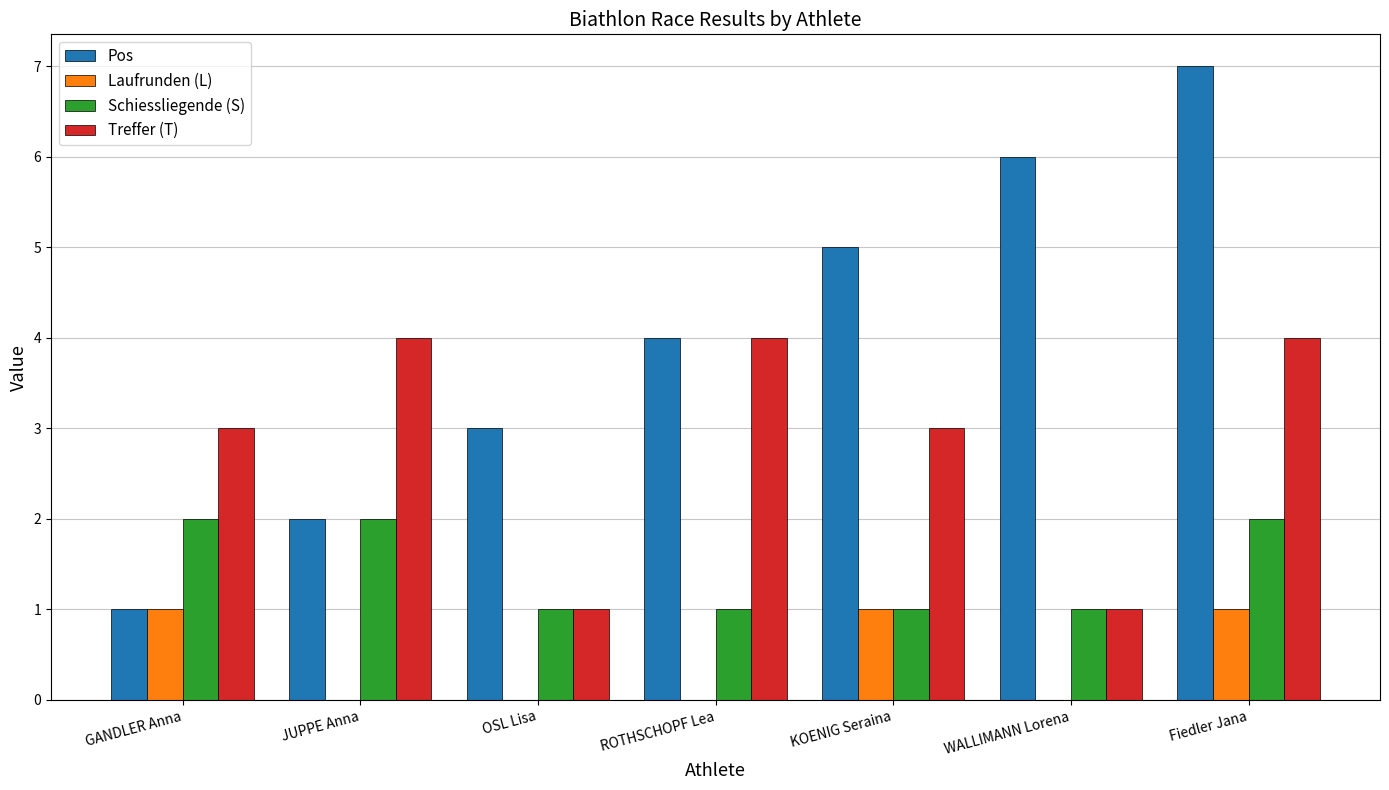

Is the value of Pos at KOENIG Seraina greater than the value of Laufrunden (L) at WALLIMANN Lorena?

Yes